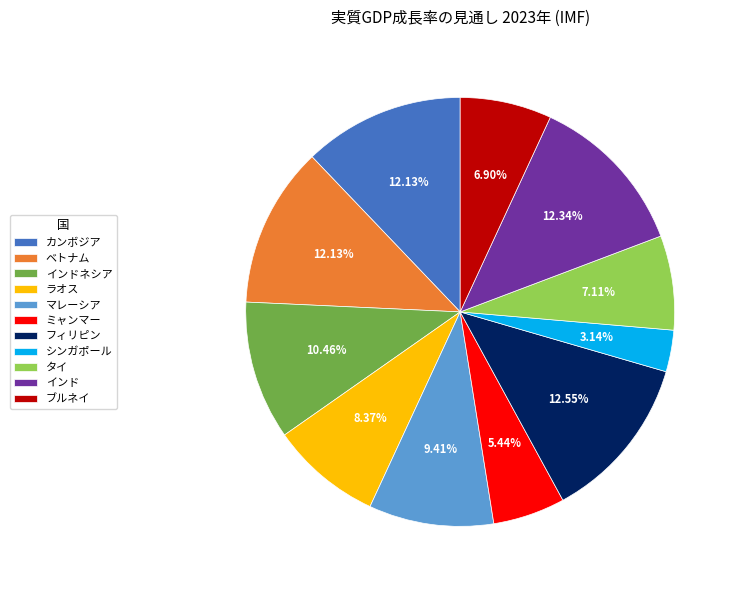

Is there any slice that represents more than half of the pie?

No